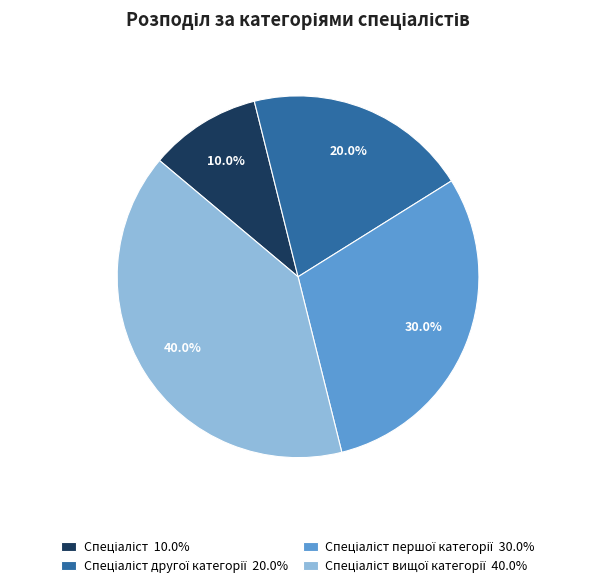

How many segments does this pie chart have?

4